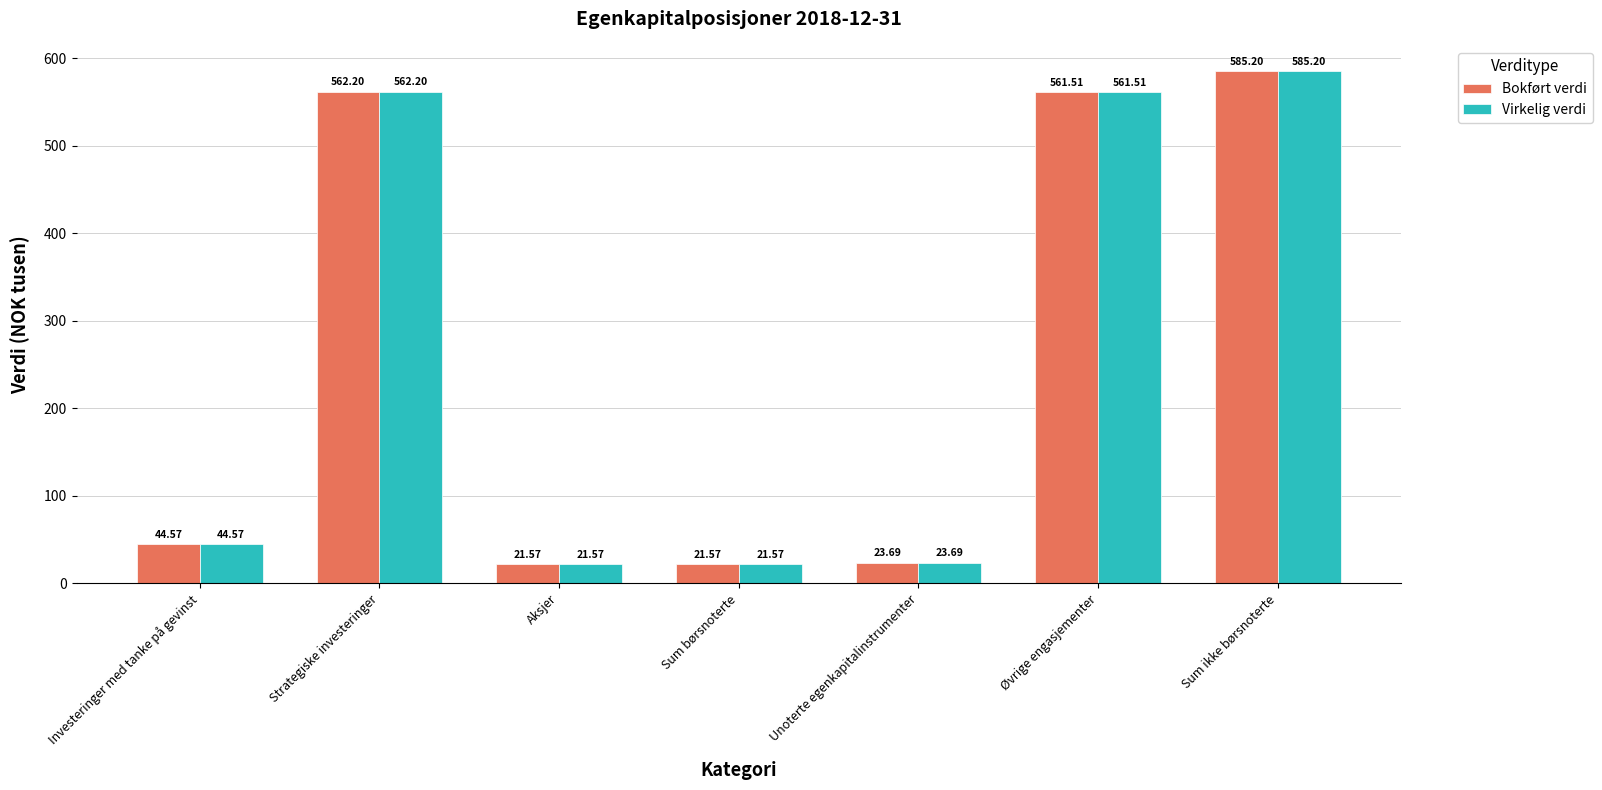

How many data points in Virkelig verdi are above 44?

4